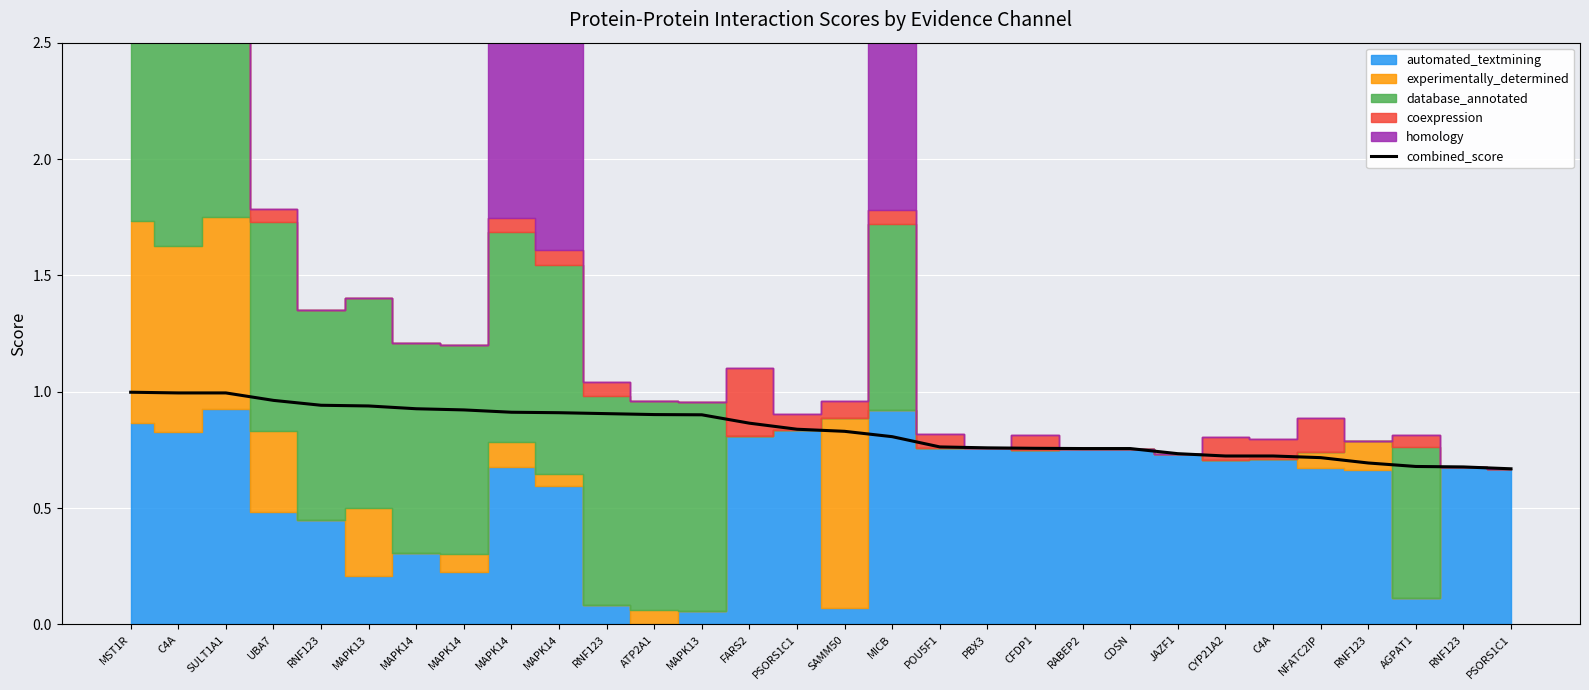

List the labels in order of value, largest first.

MST1R, C4A, SULT1A1, UBA7, RNF123, MAPK13, MAPK14, MAPK14, MAPK14, MAPK14, RNF123, ATP2A1, MAPK13, FARS2, PSORS1C1, SAMM50, MICB, POU5F1, PBX3, CFDP1, RABEP2, CDSN, JAZF1, CYP21A2, C4A, NFATC2IP, RNF123, AGPAT1, RNF123, PSORS1C1